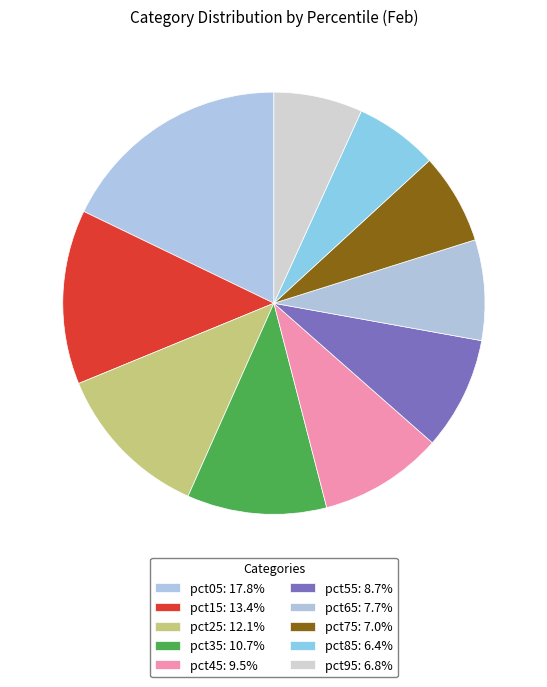

Is there any slice that represents more than half of the pie?

No